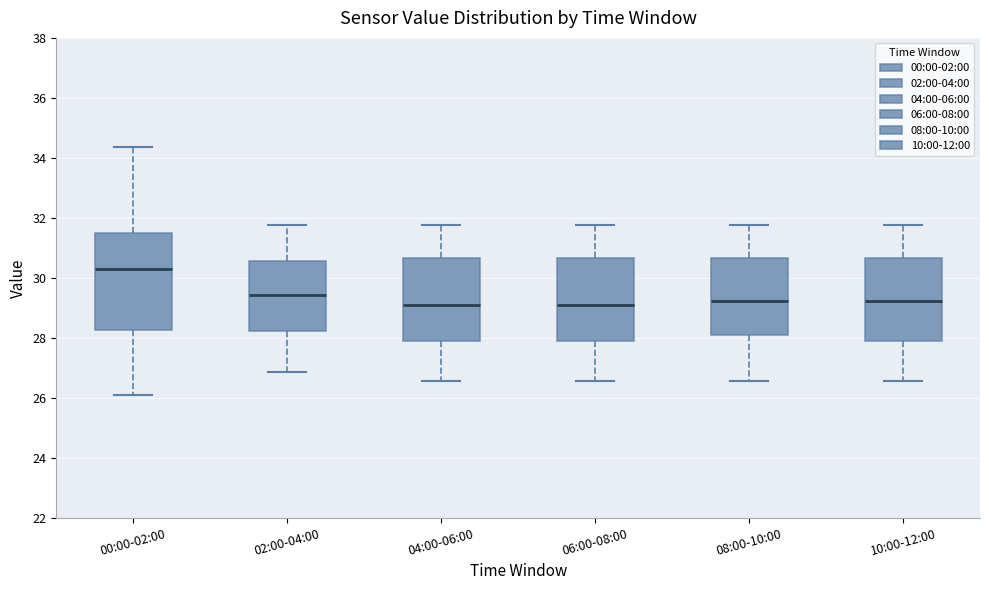

Reading left to right, transcribe this box plot: for each box, give where its median line is, the range the box spans, and where its two whiskers end, as read against the y-axis. The values are not printed on the chart, so give them approximately, as read against the axis.

00:00-02:00: median 30.4, box 28.2 to 31.4, whiskers 26.2 to 34.4
02:00-04:00: median 29.4, box 28.2 to 30.6, whiskers 26.8 to 31.8
04:00-06:00: median 29.2, box 27.8 to 30.6, whiskers 26.6 to 31.8
06:00-08:00: median 29.2, box 27.8 to 30.6, whiskers 26.6 to 31.8
08:00-10:00: median 29.2, box 28.2 to 30.6, whiskers 26.6 to 31.8
10:00-12:00: median 29.2, box 27.8 to 30.6, whiskers 26.6 to 31.8